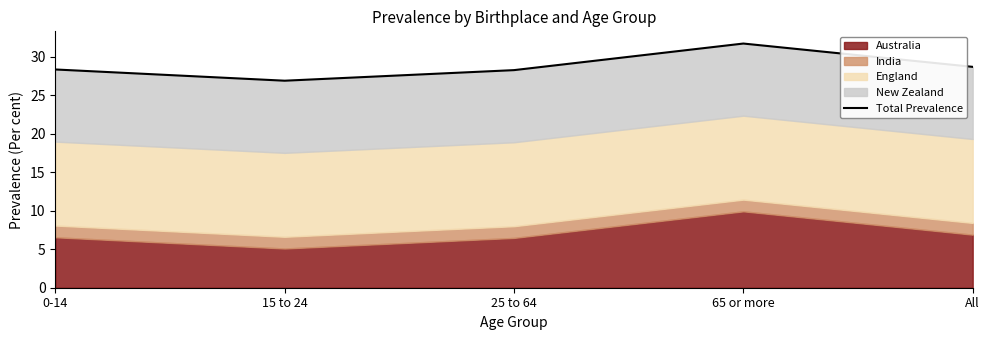

At which category does the chart reach its minimum across all series?

15 to 24